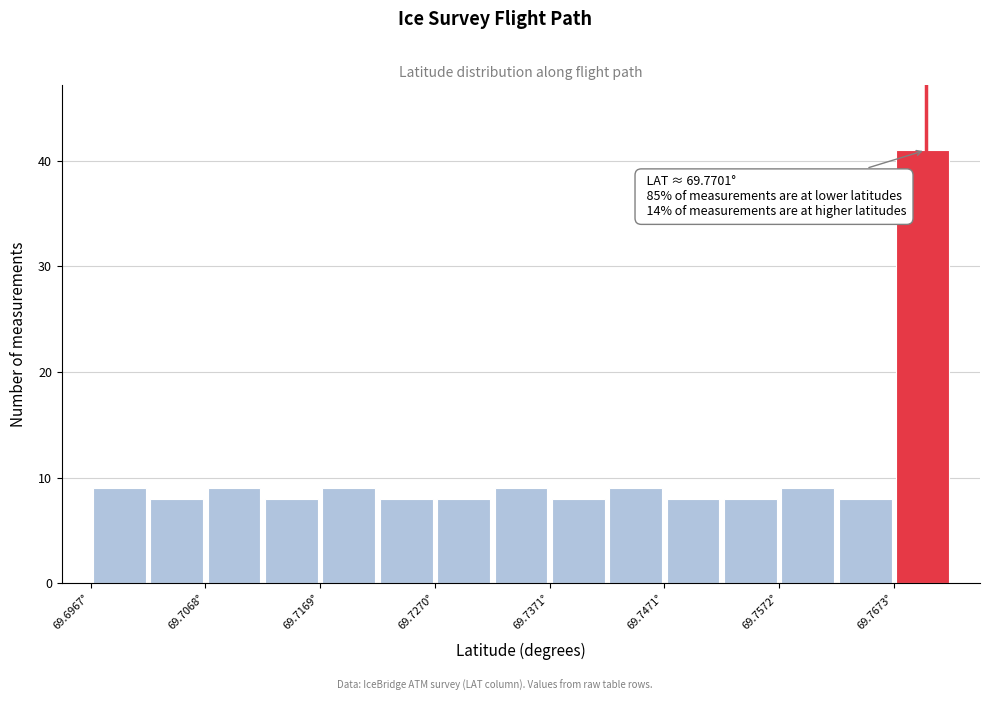

Around what value on the x-axis is the tallest bar? Give the approximate position of its centre, as read against the axis.

69.770